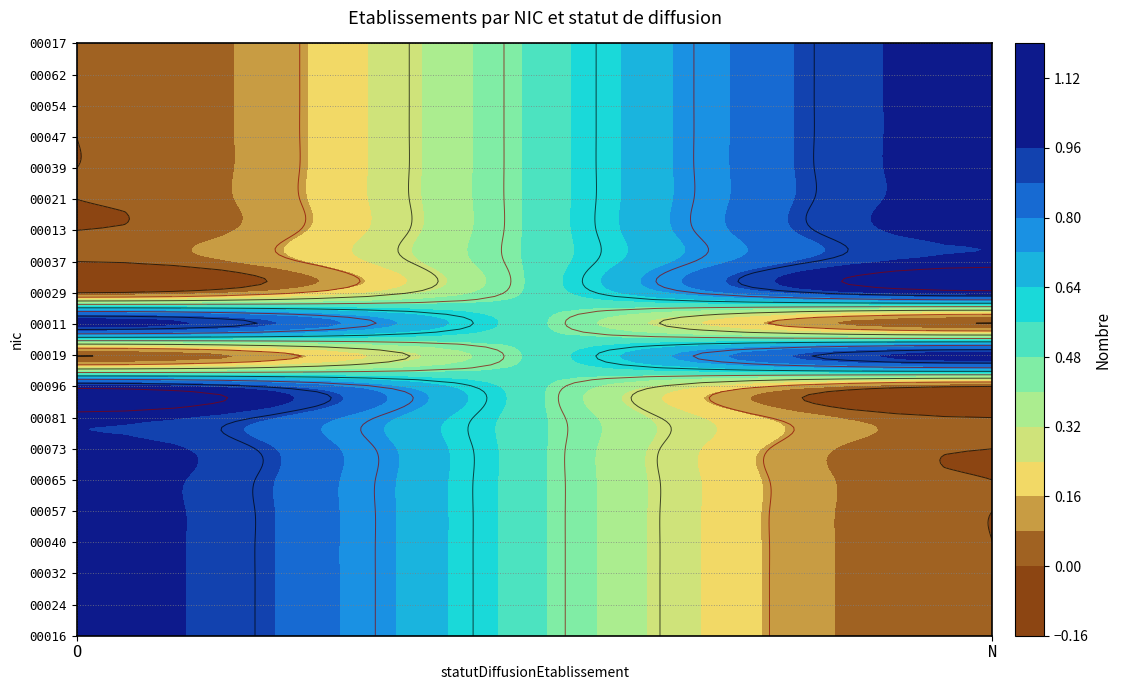

Reading left to right, what are all the values shown in this chart?

00016: 1	0
00024: 1	0
00032: 1	0
00040: 1	0
00057: 1	0
00065: 1	0
00073: 1	0
00081: 1	0
00096: 1	0
00019: 0	1
00011: 1	0
00029: 0	1
00037: 0	1
00013: 0	1
00021: 0	1
00039: 0	1
00047: 0	1
00054: 0	1
00062: 0	1
00017: 0	1